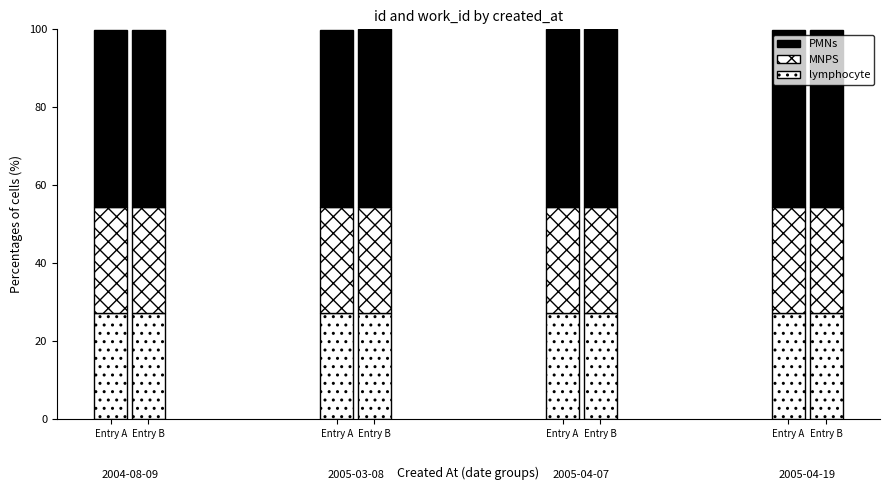

Which category has the lowest value across all series?

Entry A